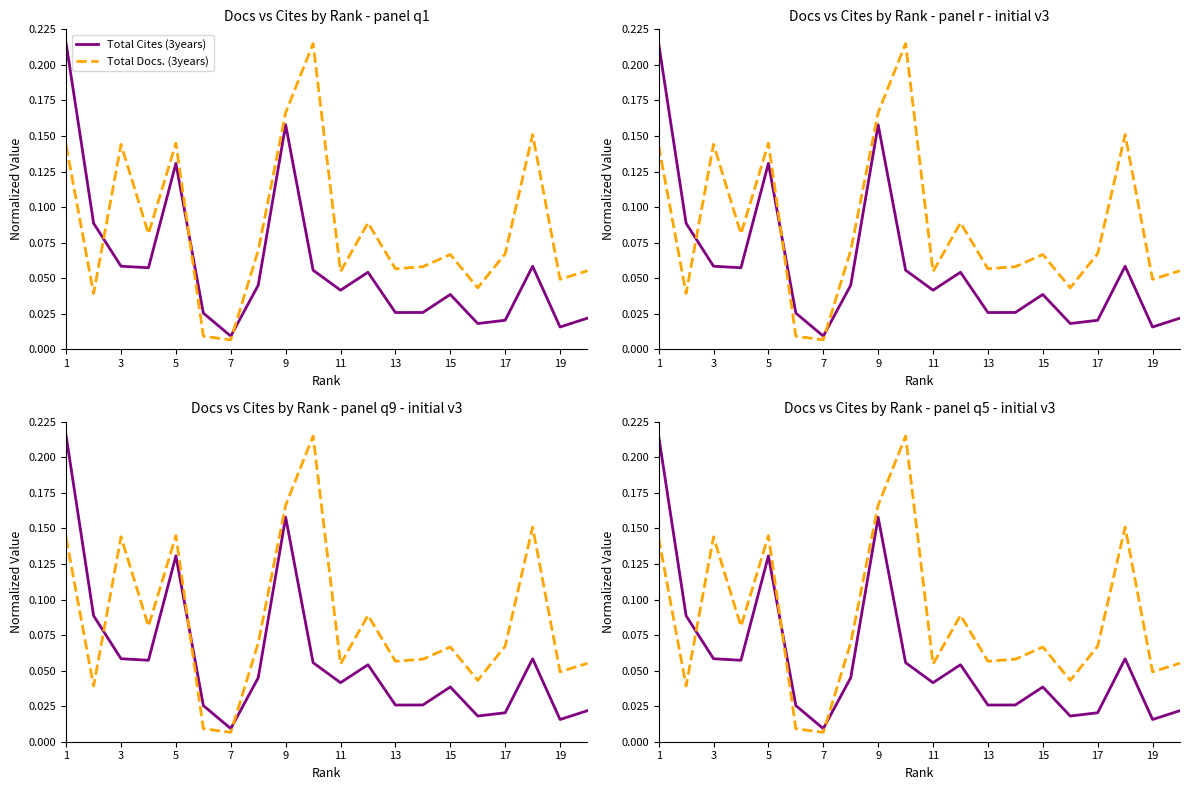

Which series changed the most between 3 and 15?

Total Docs. (3years)